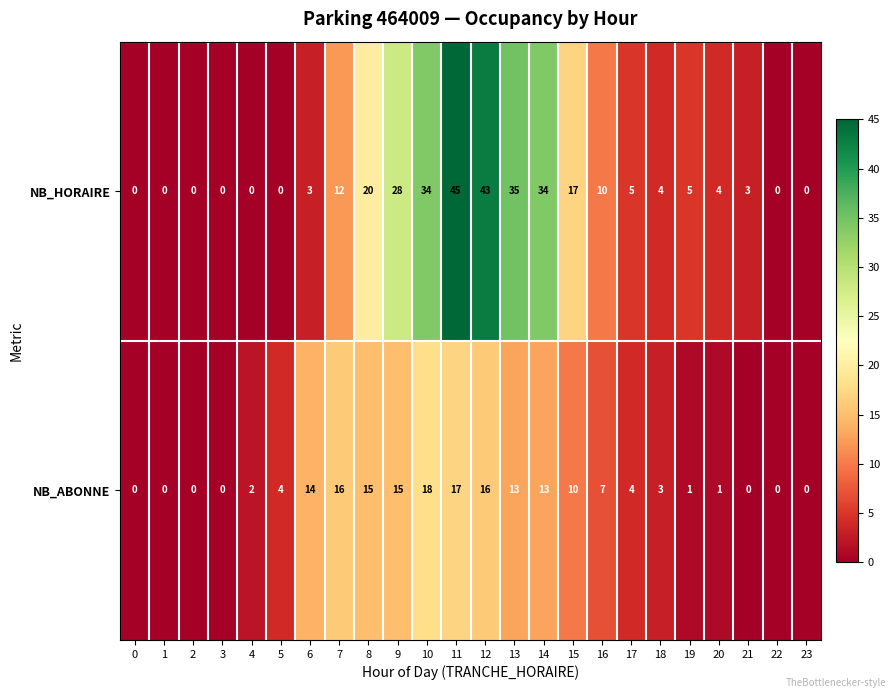

Which label corresponds to the largest value in the chart?

11